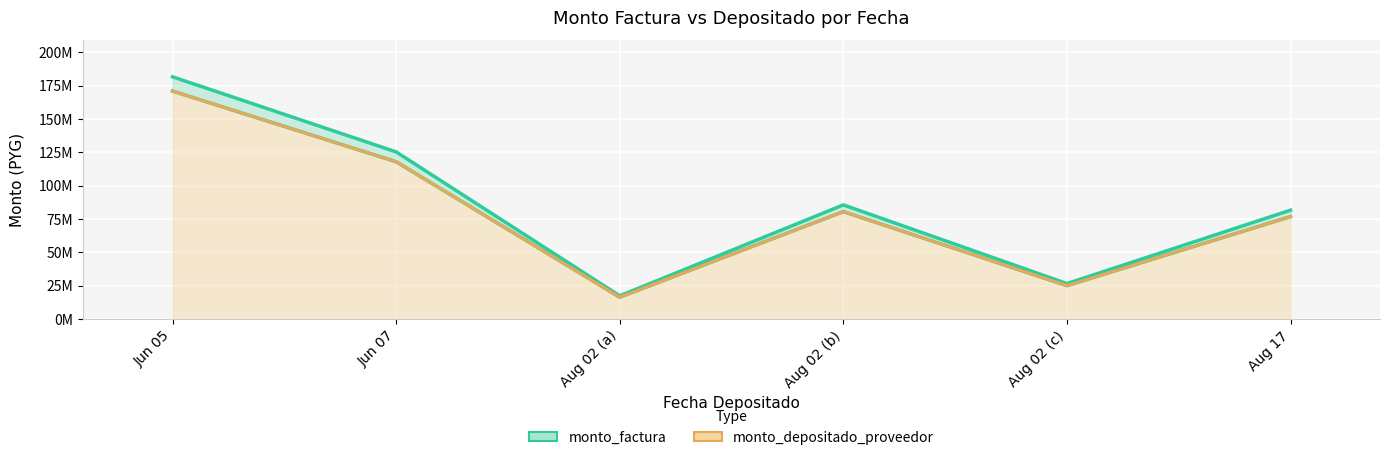

True or false: monto_factura and monto_depositado_proveedor intersect in this chart.

False